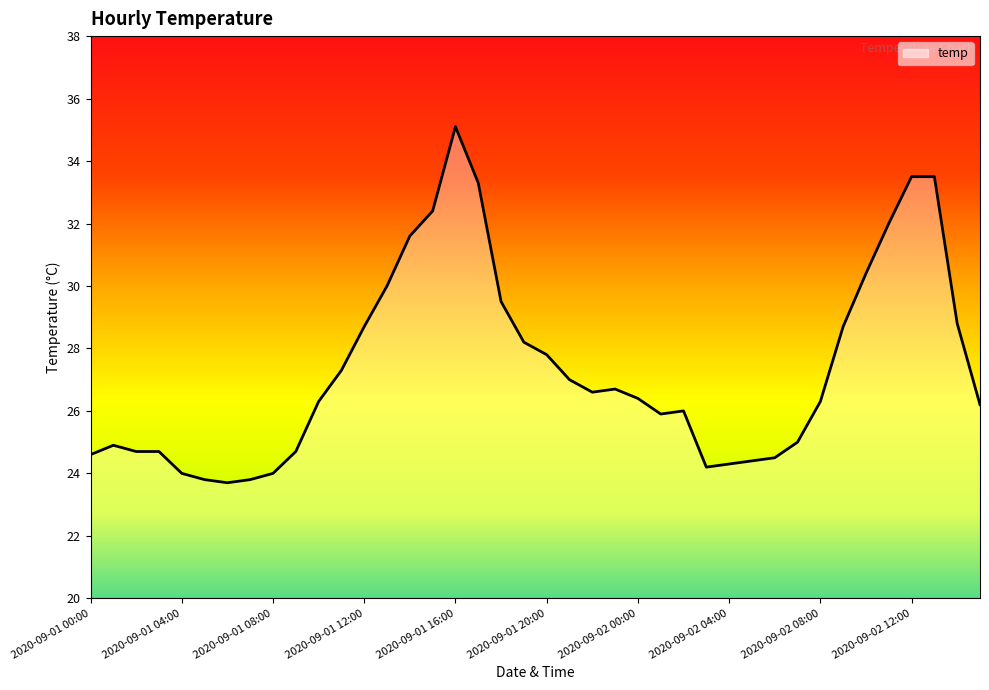

At which category does the chart reach its peak across all series?

2020-09-01 16:00